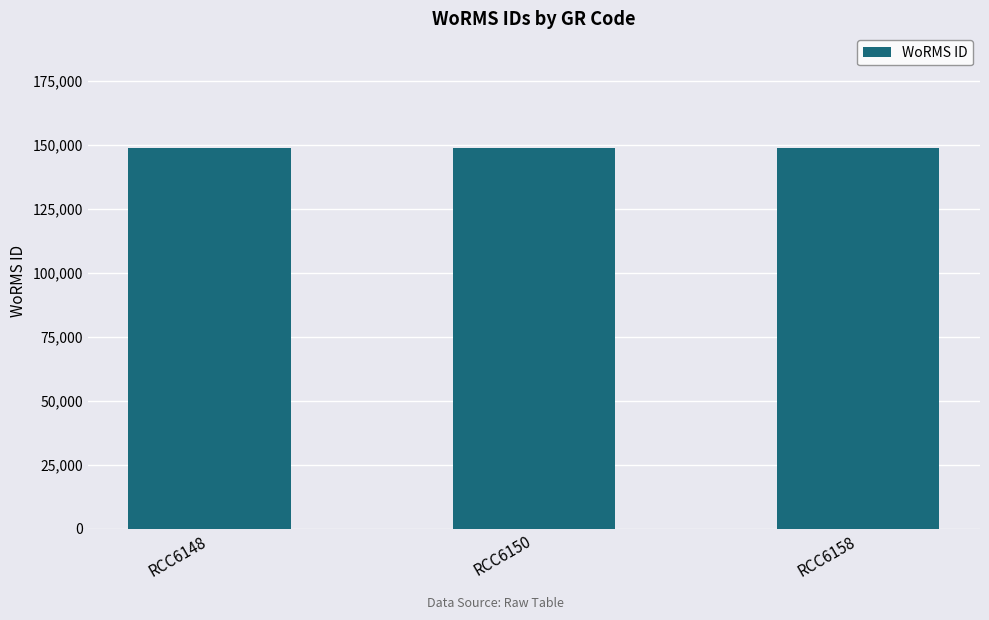

What is the difference between the values at RCC6148 and RCC6158?

9